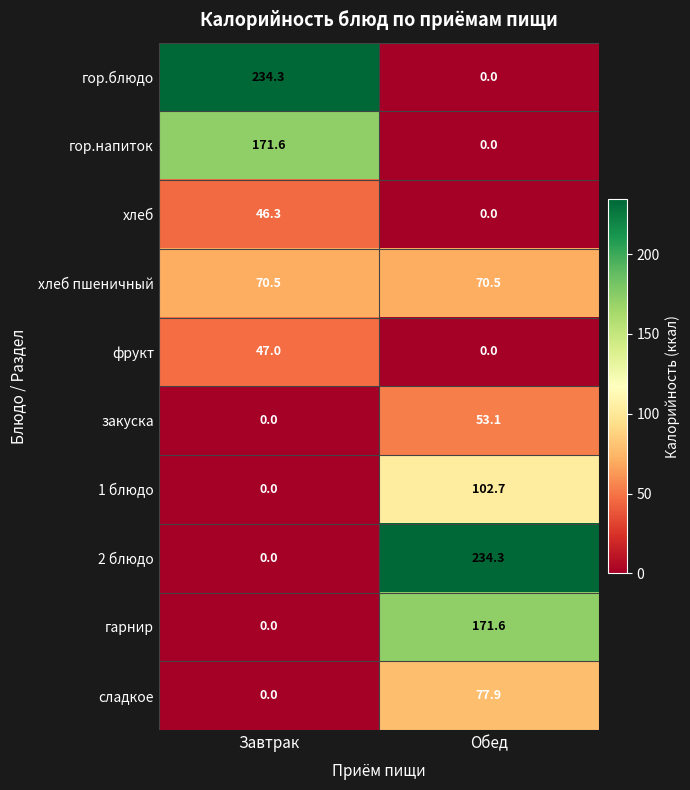

True or false: фрукт has a value of 19.9 at Завтрак.

False